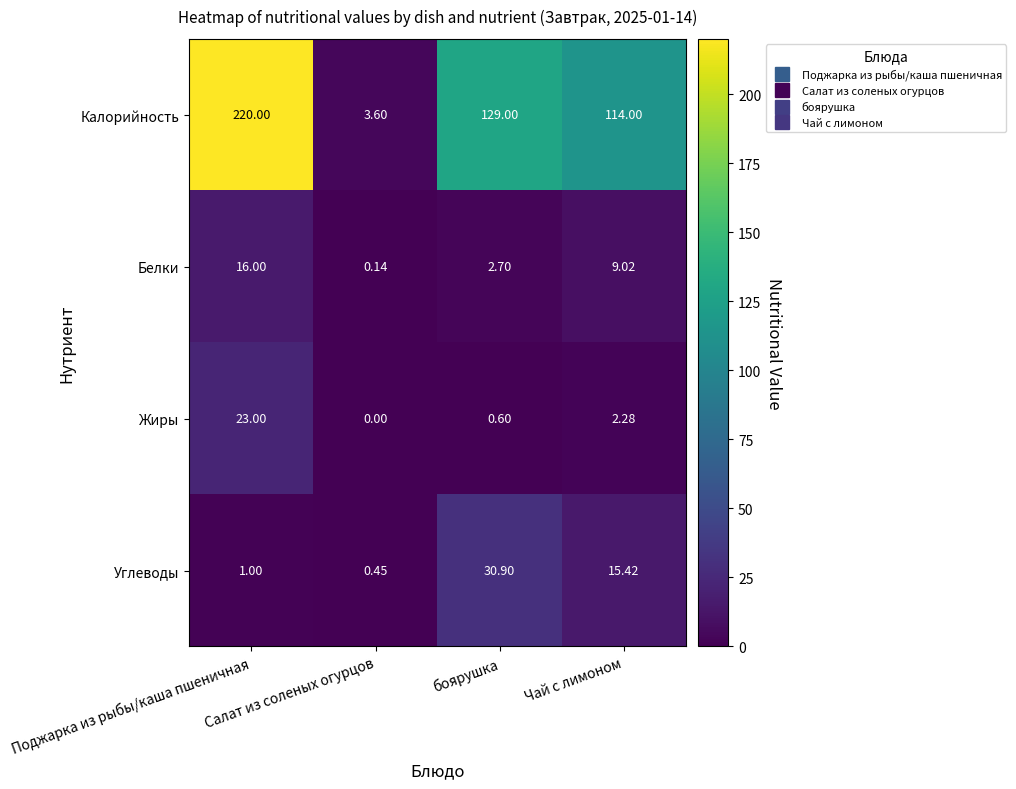

At how many categories does at least one series exceed 90?

3